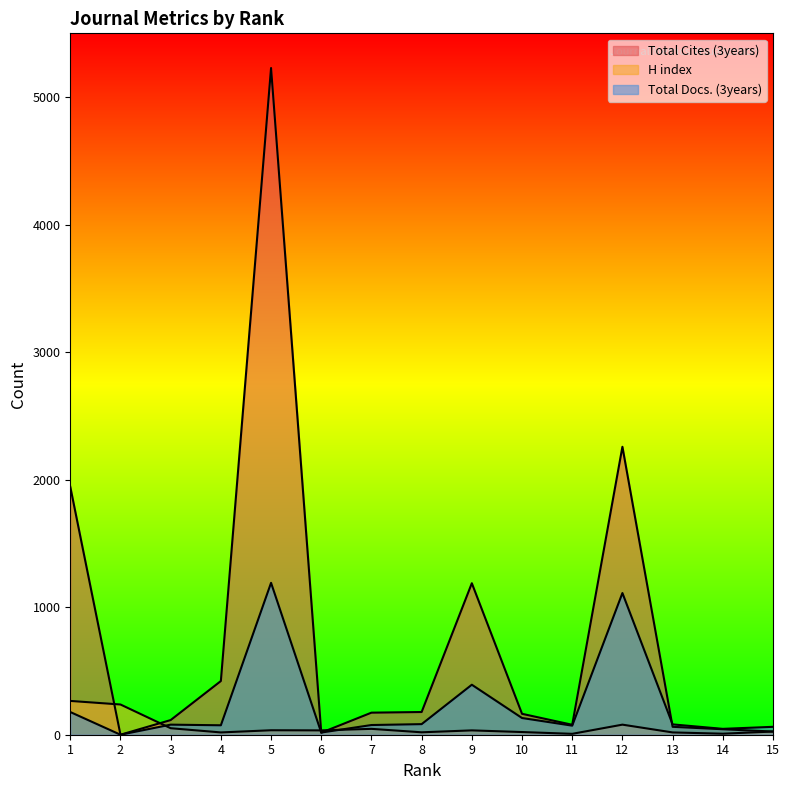

At which label does Total Cites (3years) reach its peak?

5